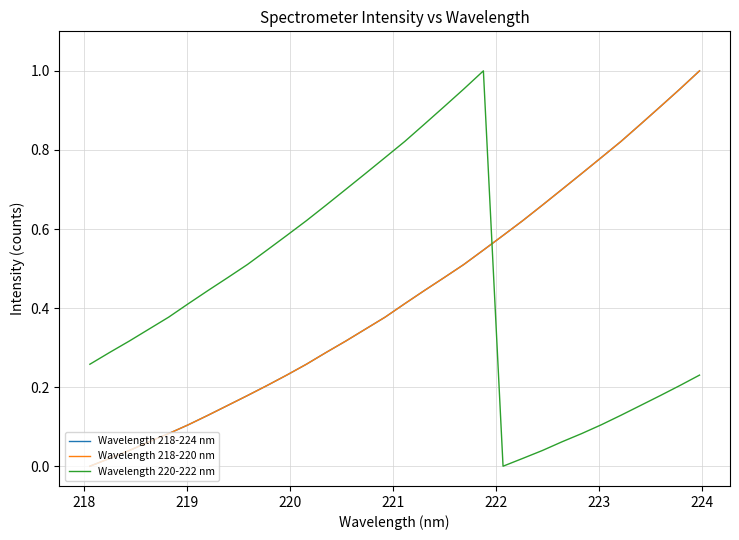

Does the chart have visible grid lines?

Yes